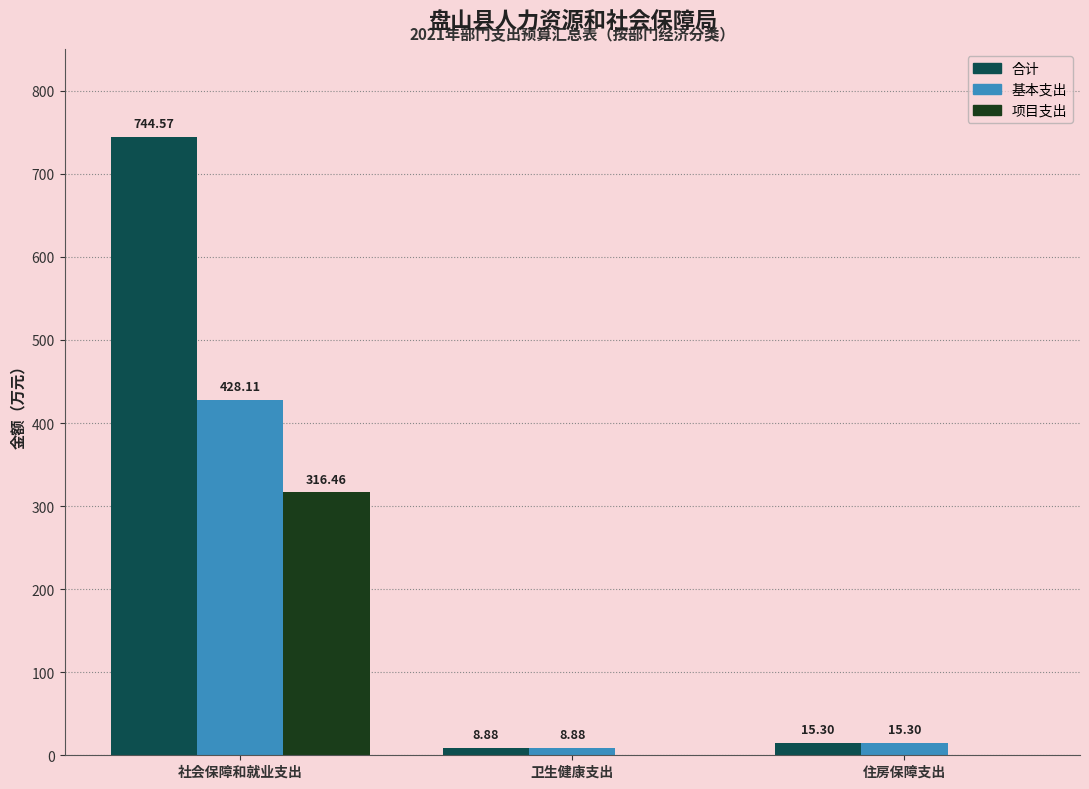

How many distinct data groups are displayed?

3